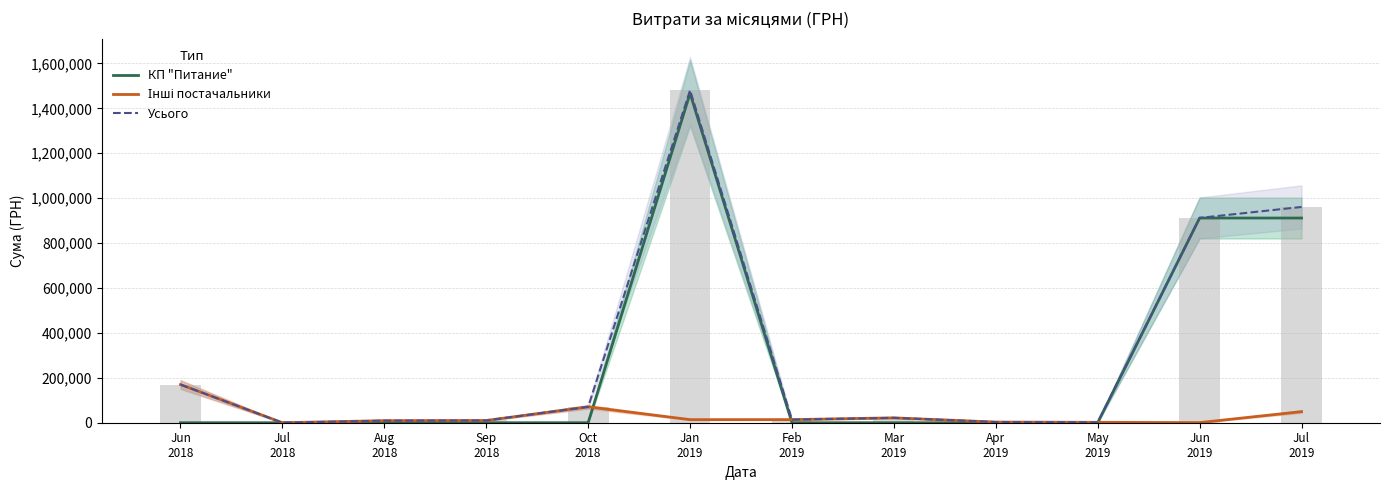

Reading left to right, what are all the values shown in this chart?

КП "Питание": 0.0	0.0	0.0	0.0	0.0	1467025.1	0.0	0.0	0.0	0.0	911591.0	911619.2
Інші постачальники: 169967.1	0.0	9205.0	9981.1	70700.0	13688.2	13814.5	21746.8	3000.0	1788.2	535.4	49296.0
Усього: 169967.1	0.0	9205.0	9981.1	70700.0	1480713.3	13814.5	21746.8	3000.0	1788.2	912126.4	960915.2